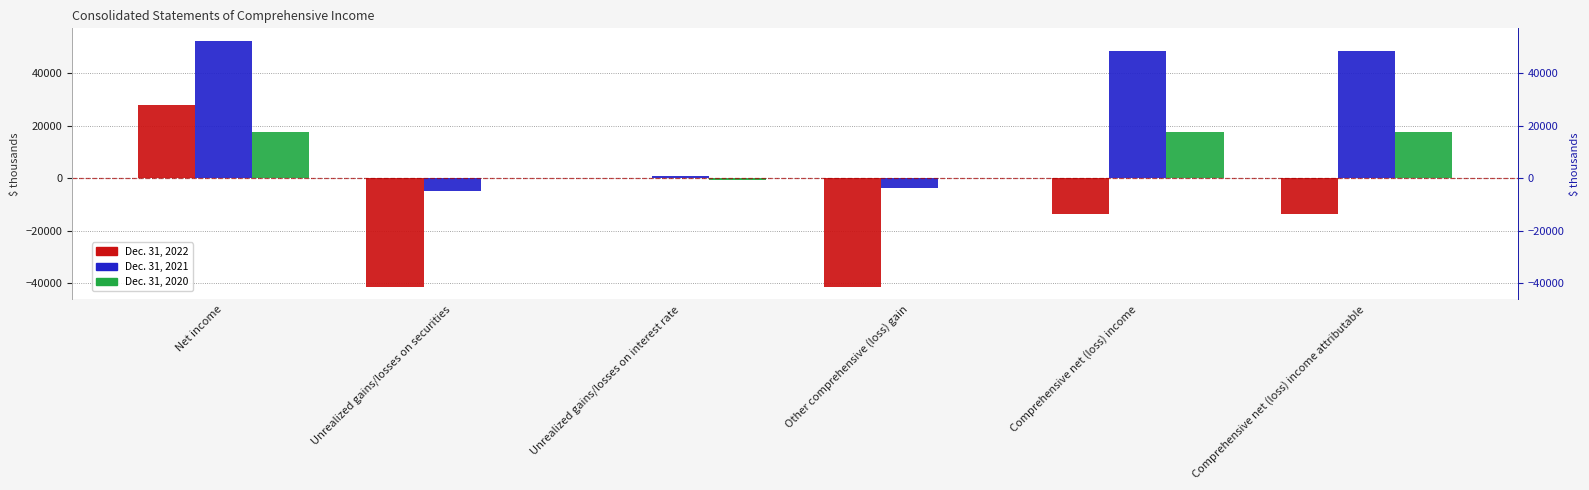

At which label does Dec. 31, 2022 first exceed -13555?

Net income